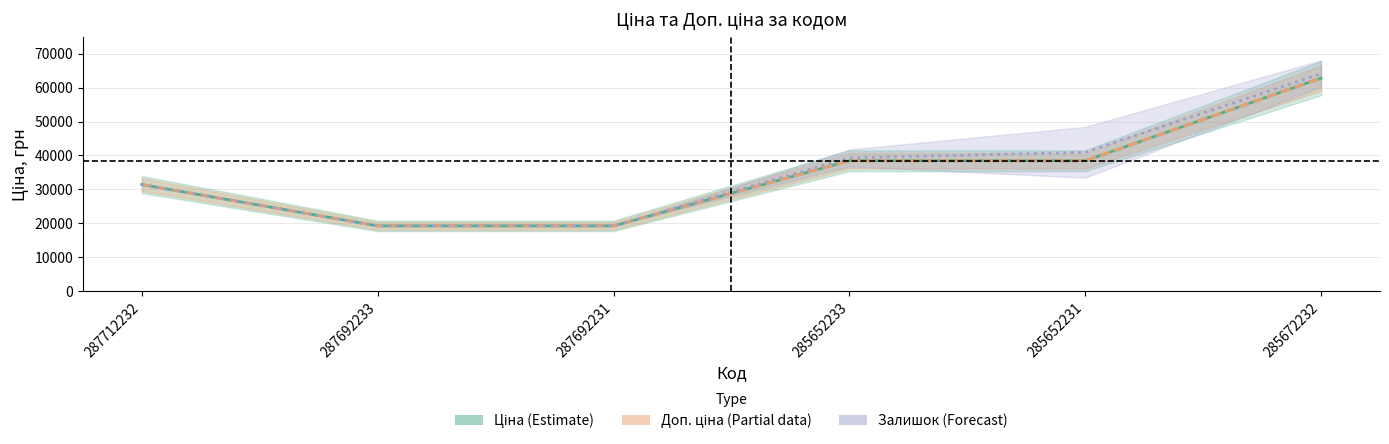

Between 287692233 and 287692231, which series saw the biggest shift?

Ціна (Estimate)